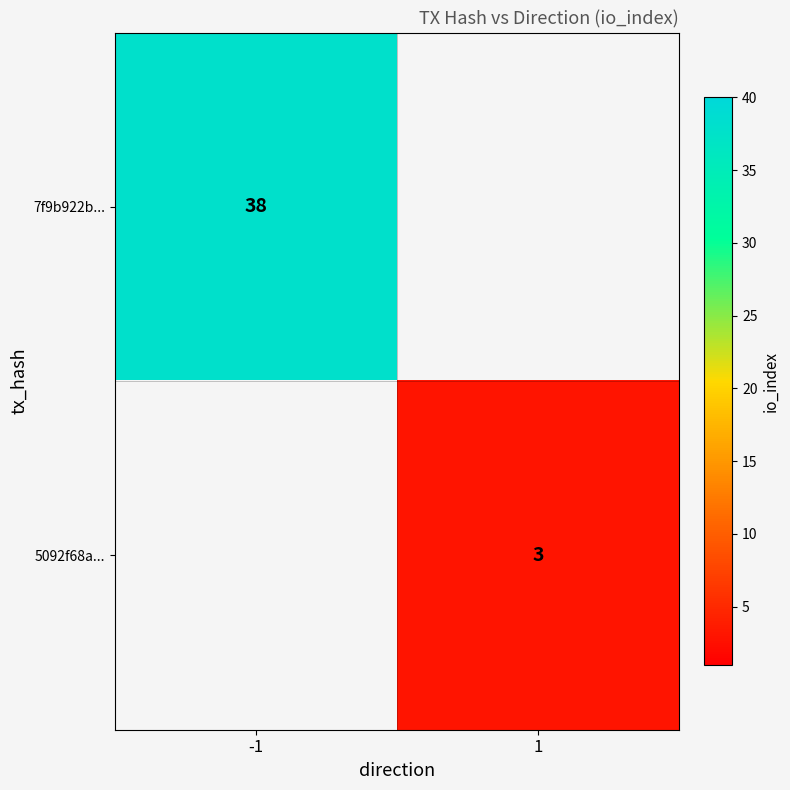

True or false: 5092f68a... has a value of 3 at 1.

True